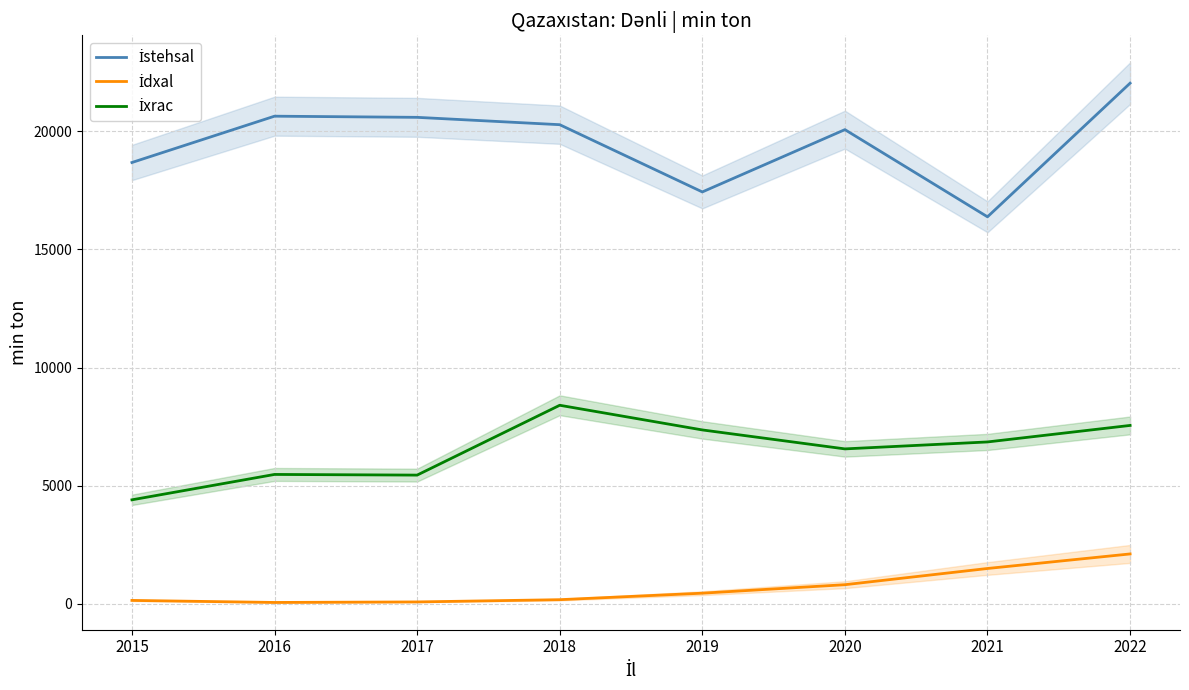

How many distinct data groups are displayed?

3